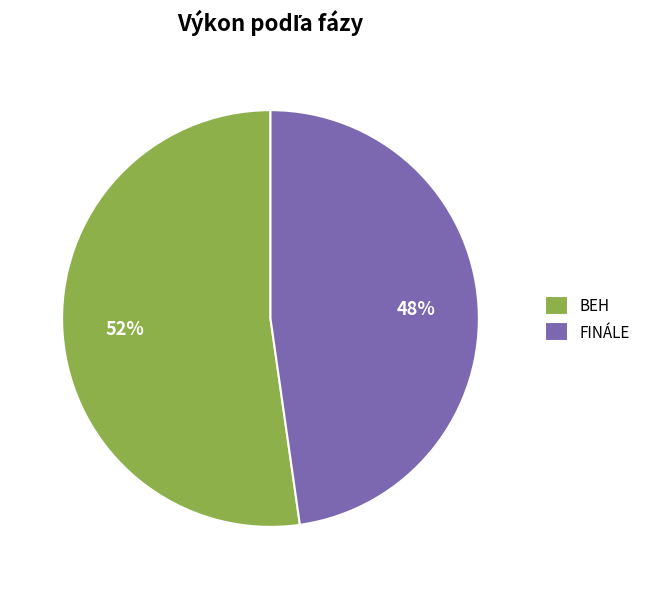

What is the largest slice in the pie chart?

BEH